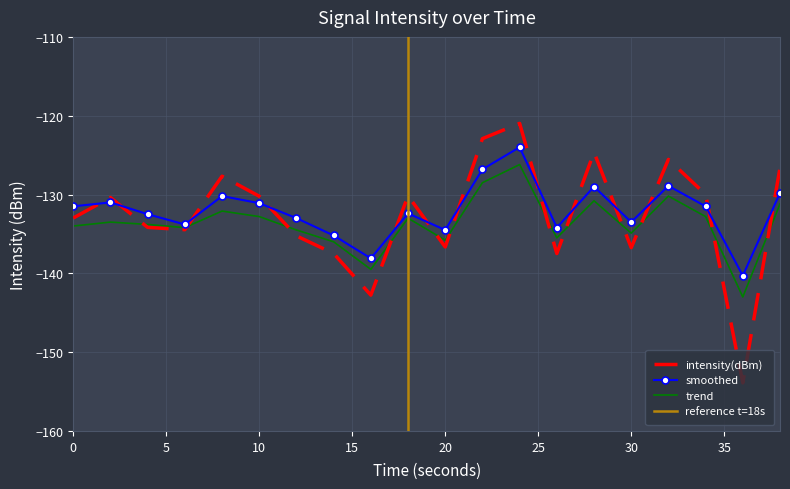

What is the highest value of the intensity(dBm) series?

-121.0